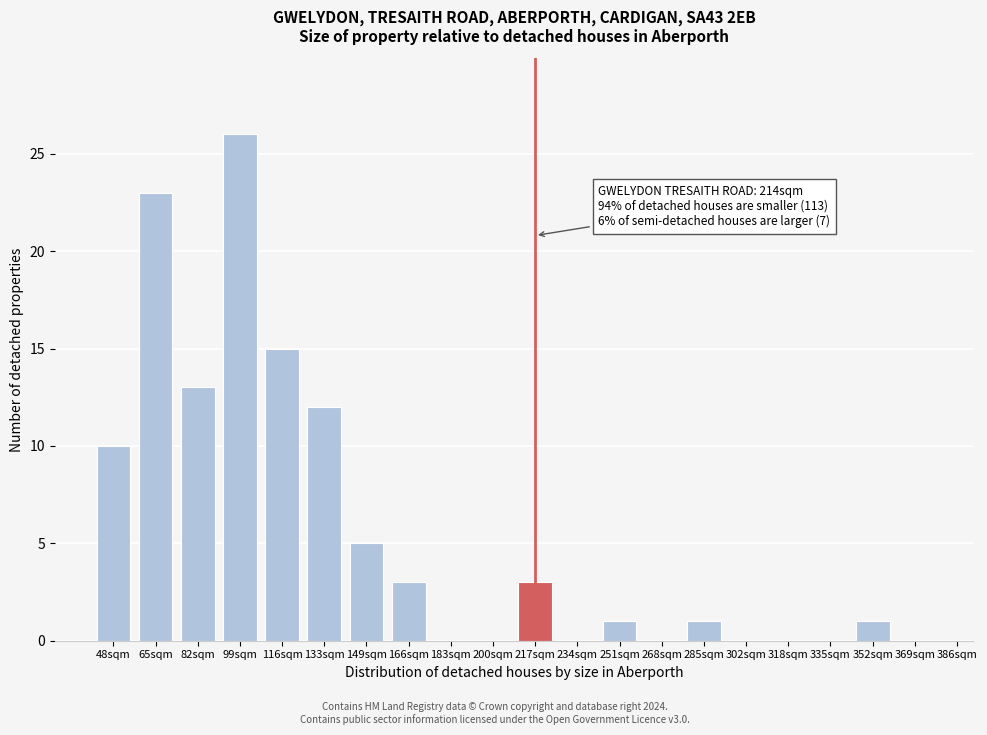

Reading left to right, transcribe all the data shown in this chart.

48sqm=10	65sqm=23	82sqm=13	99sqm=26	116sqm=15	133sqm=12	149sqm=5	166sqm=3	183sqm=0	200sqm=0	217sqm=3	234sqm=0	251sqm=1	268sqm=0	285sqm=1	302sqm=0	318sqm=0	335sqm=0	352sqm=1	369sqm=0